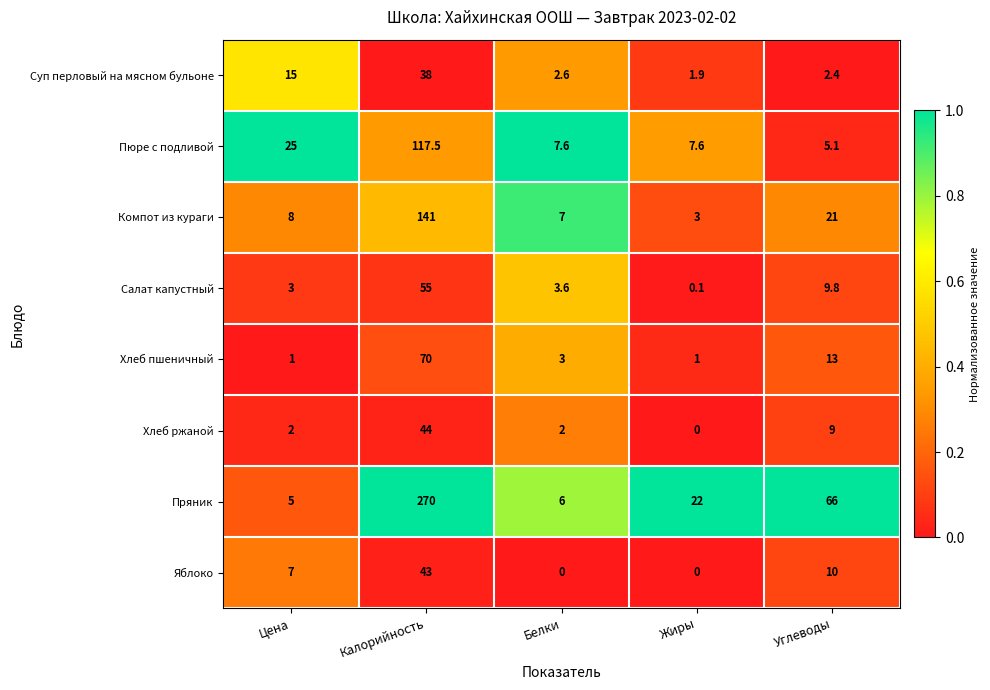

Between Калорийность and Белки, which series saw the biggest shift?

Пряник